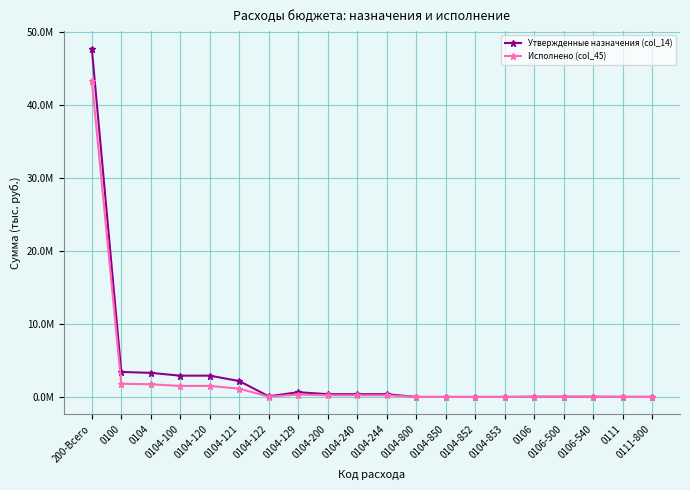

Is the value of Исполнено (col_45) at 0106 greater than the value of Утвержденные назначения (col_14) at 0104-850?

Yes